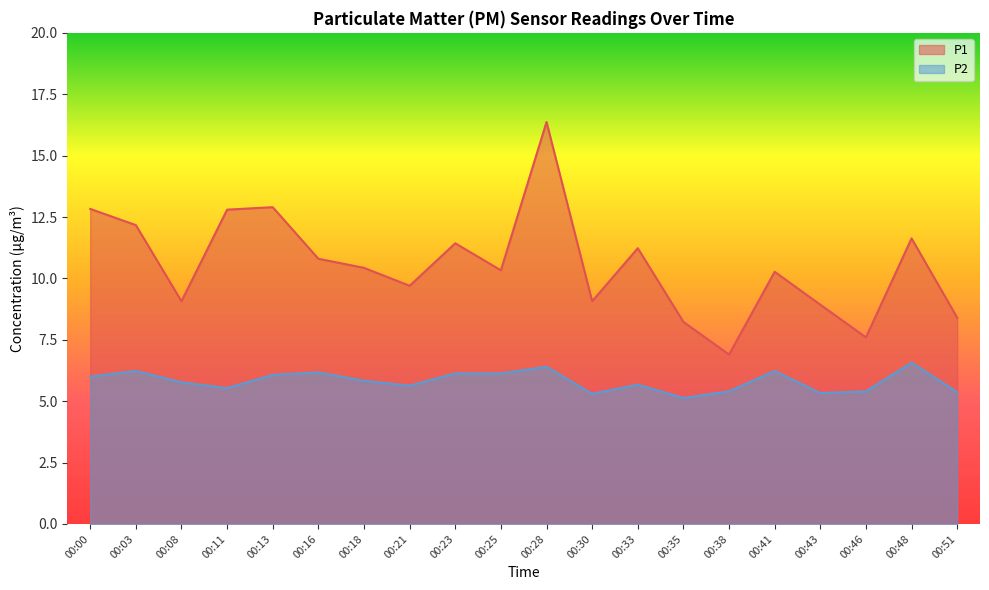

Reading right to left, what are all the values shown in this chart?

P1: 8.4	11.6	7.6	8.9	10.3	6.9	8.2	11.2	9.1	16.4	10.3	11.4	9.7	10.4	10.8	12.9	12.8	9.1	12.2	12.8
P2: 5.4	6.6	5.4	5.3	6.2	5.4	5.1	5.7	5.3	6.4	6.1	6.1	5.6	5.8	6.2	6.1	5.5	5.8	6.2	6.0